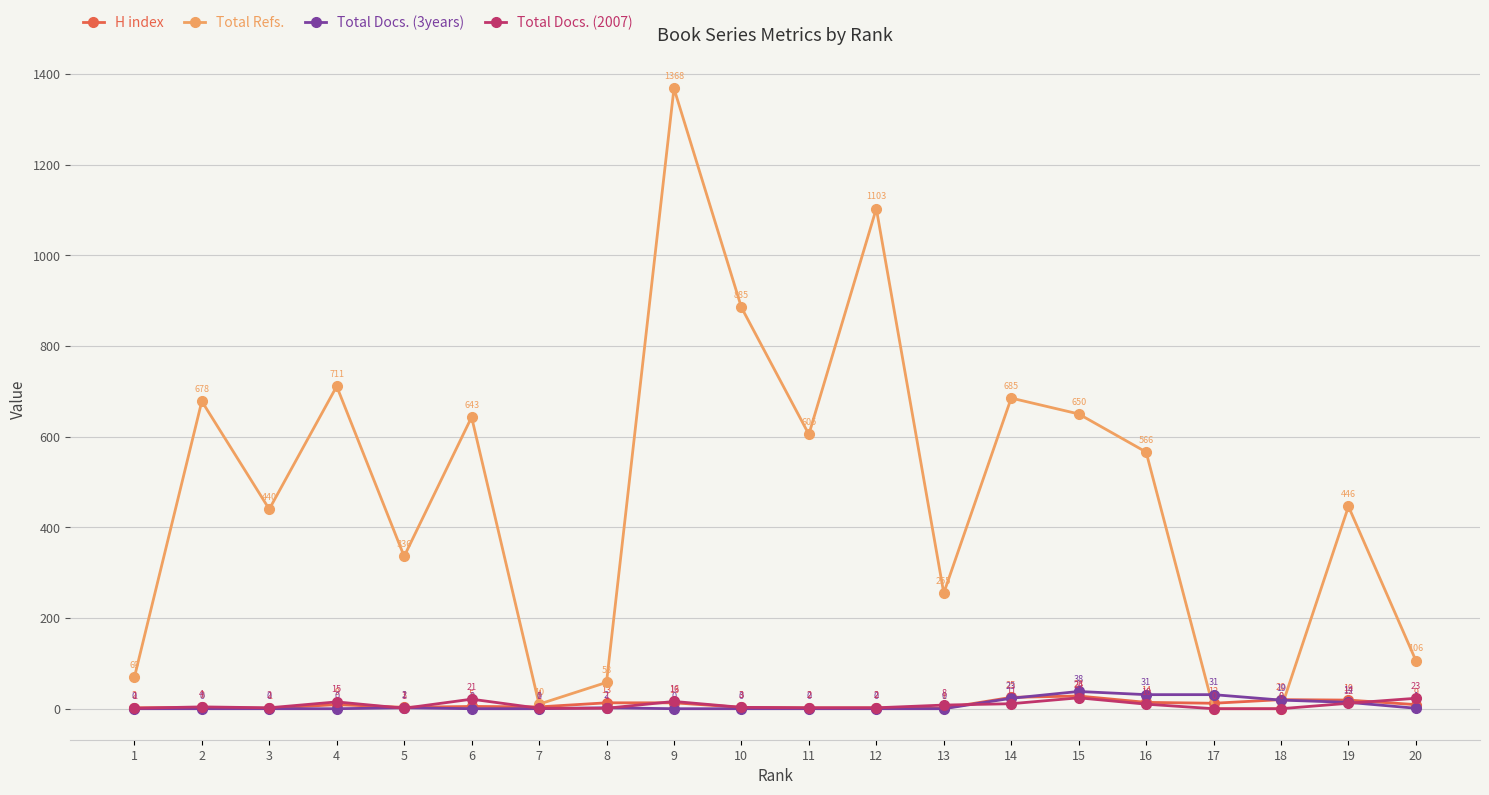

What are all the series names shown in the legend?

H index, Total Refs., Total Docs. (3years), Total Docs. (2007)